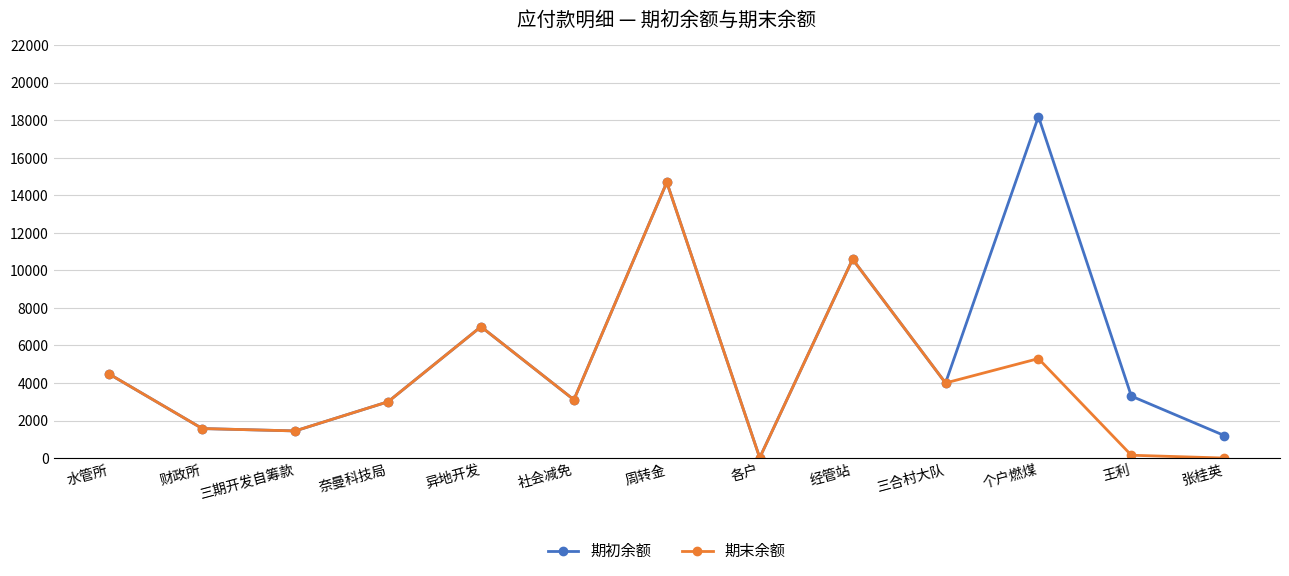

What is the label of the 6th point from the right?

各户